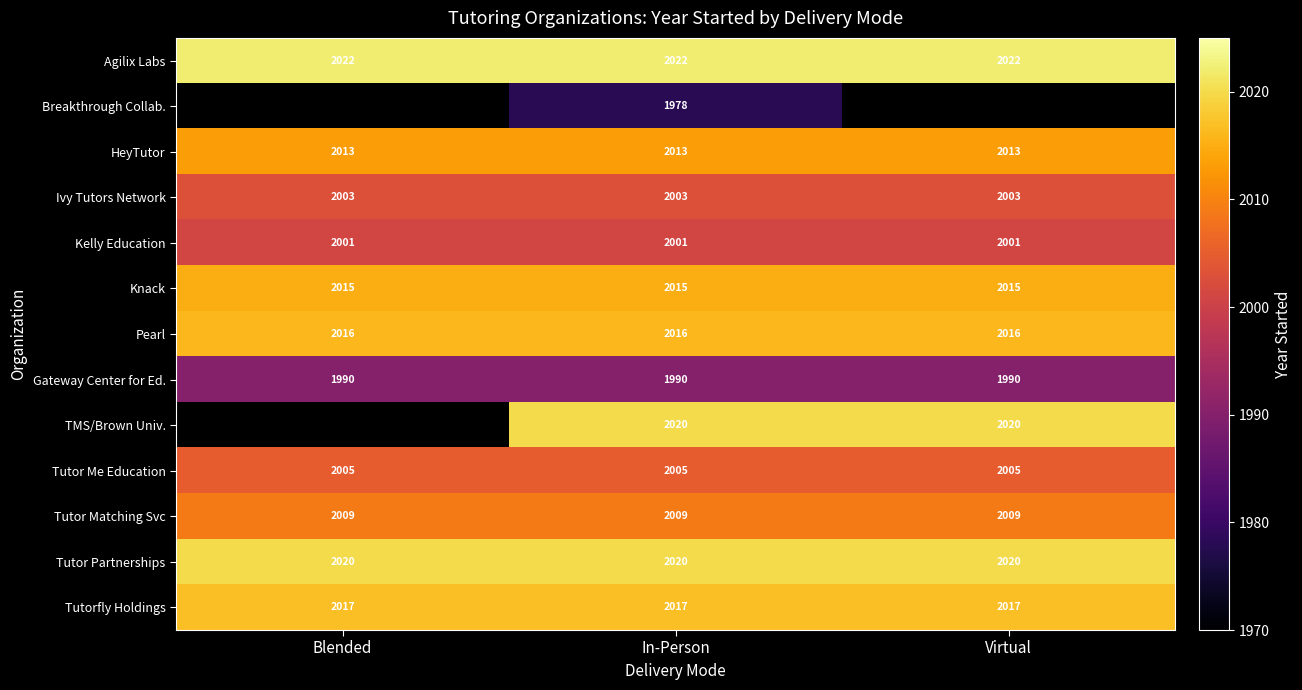

What is the minimum value shown in the chart?

1978.0